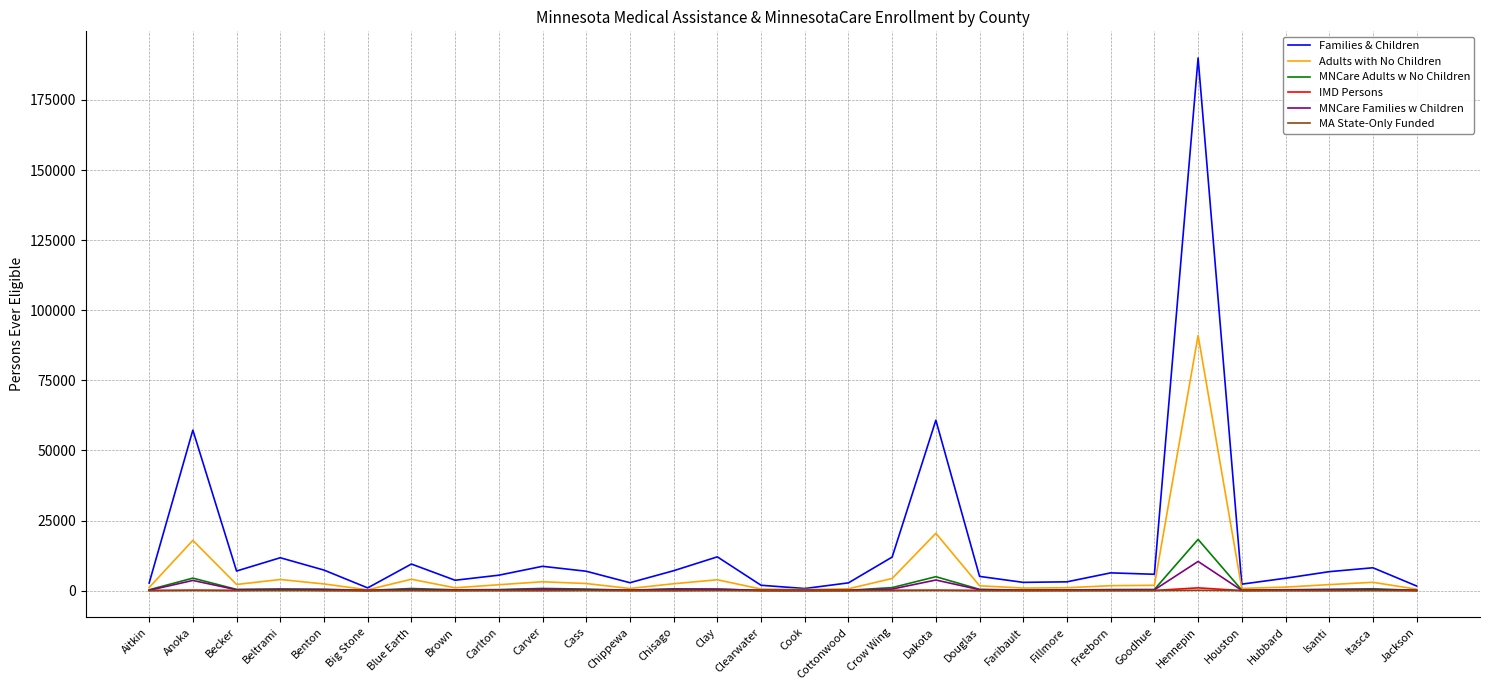

Which series has the largest total across all categories?

Families & Children